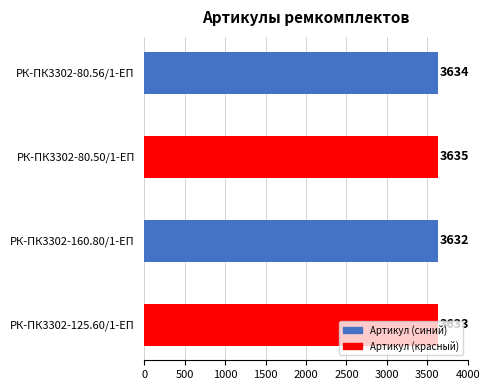

At which category does the chart reach its minimum across all series?

РК-ПК3302-160.80/1-ЕП